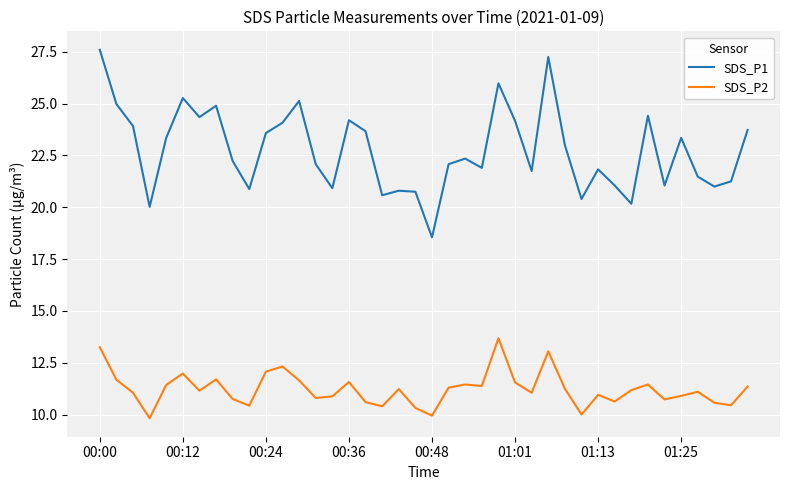

What is the average value of the SDS_P2 series?

11.2